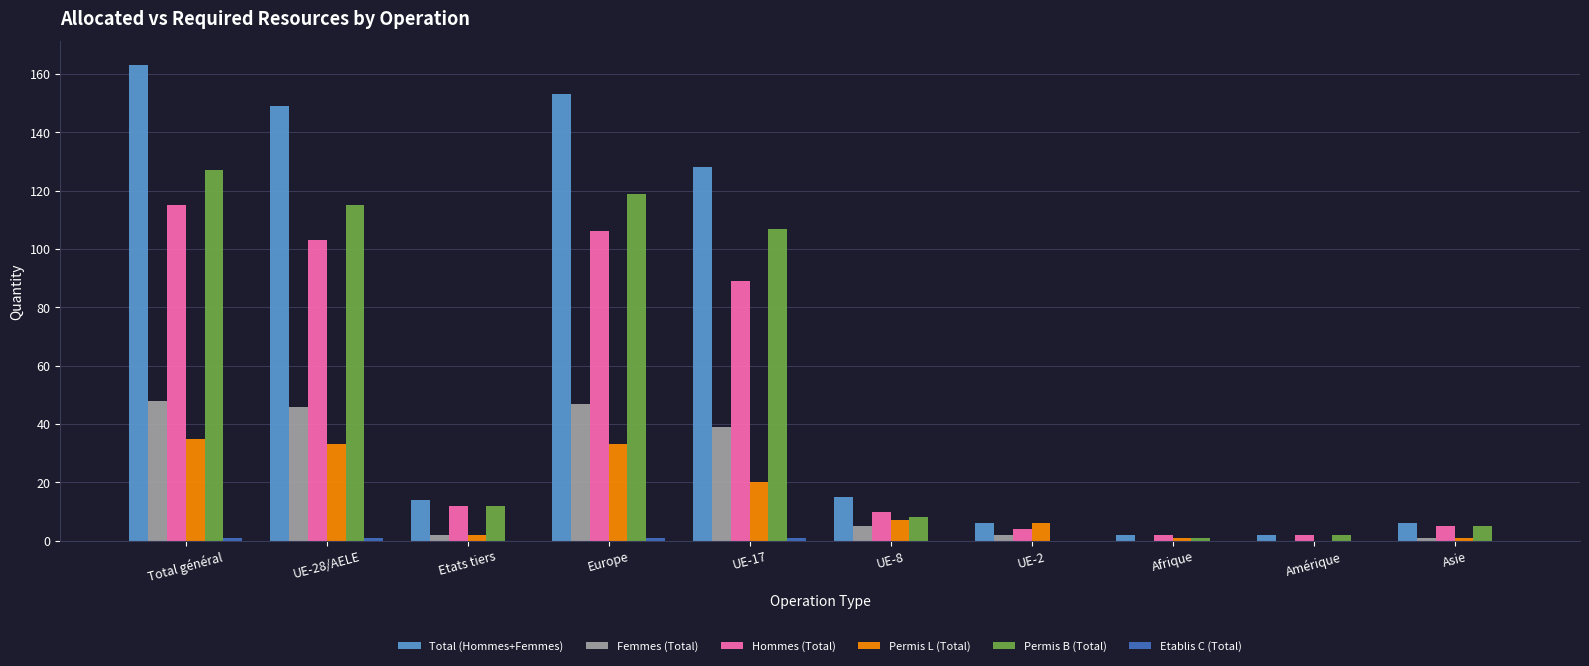

At which category is the sum across all series the highest?

Total général